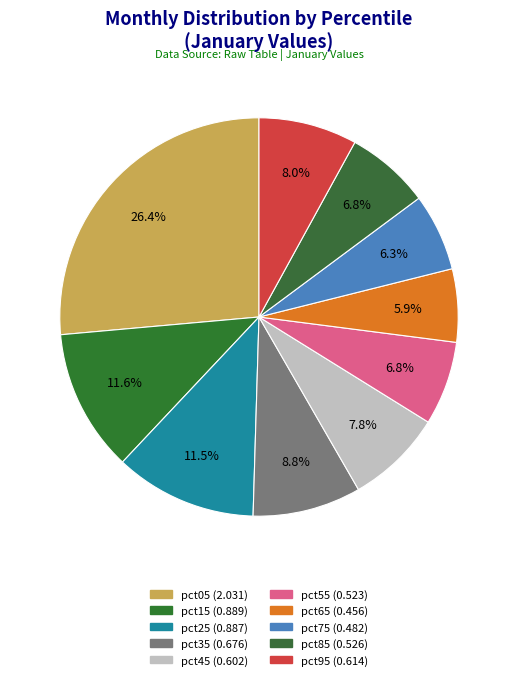

What percentage is the pct85 slice, to the nearest percent?

7%